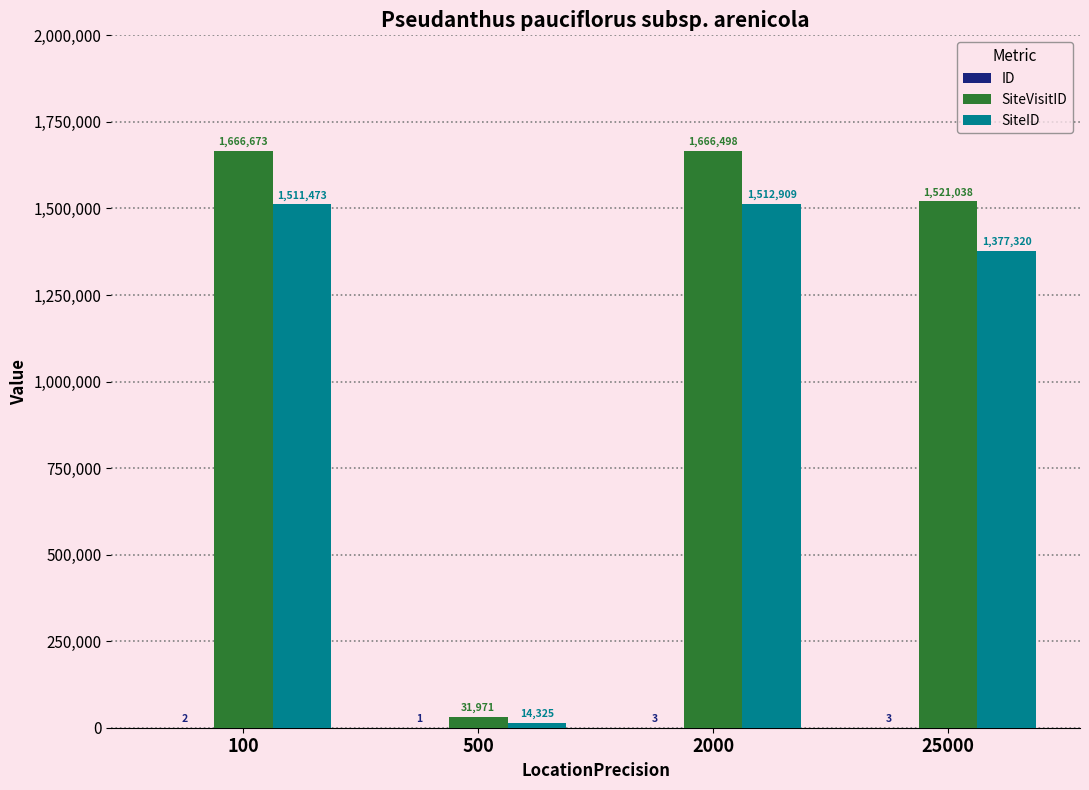

At which category does the chart reach its peak across all series?

100